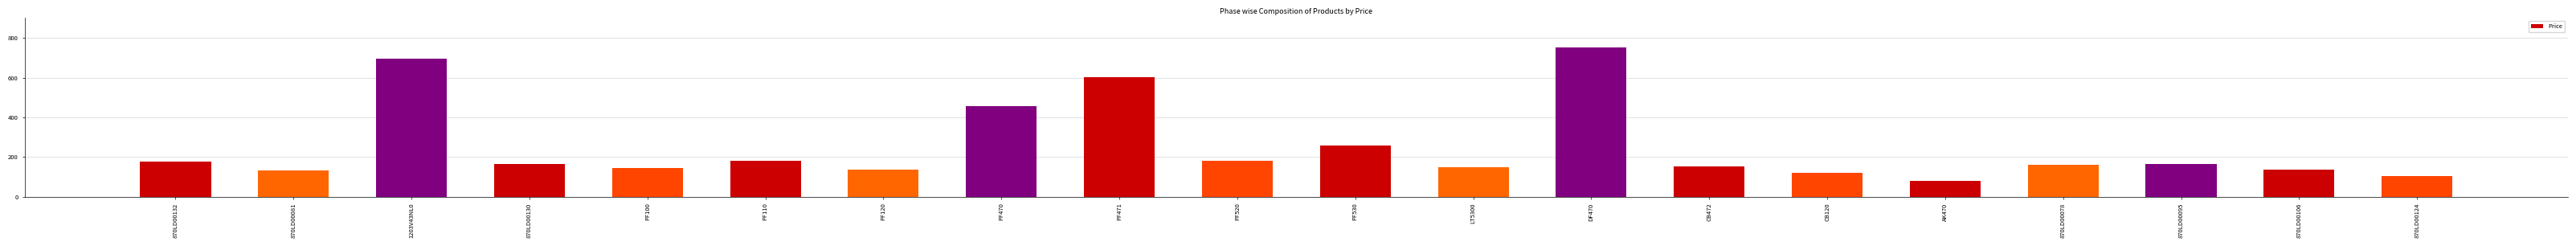

Is it true that the value at PF471 is 602.4?

True